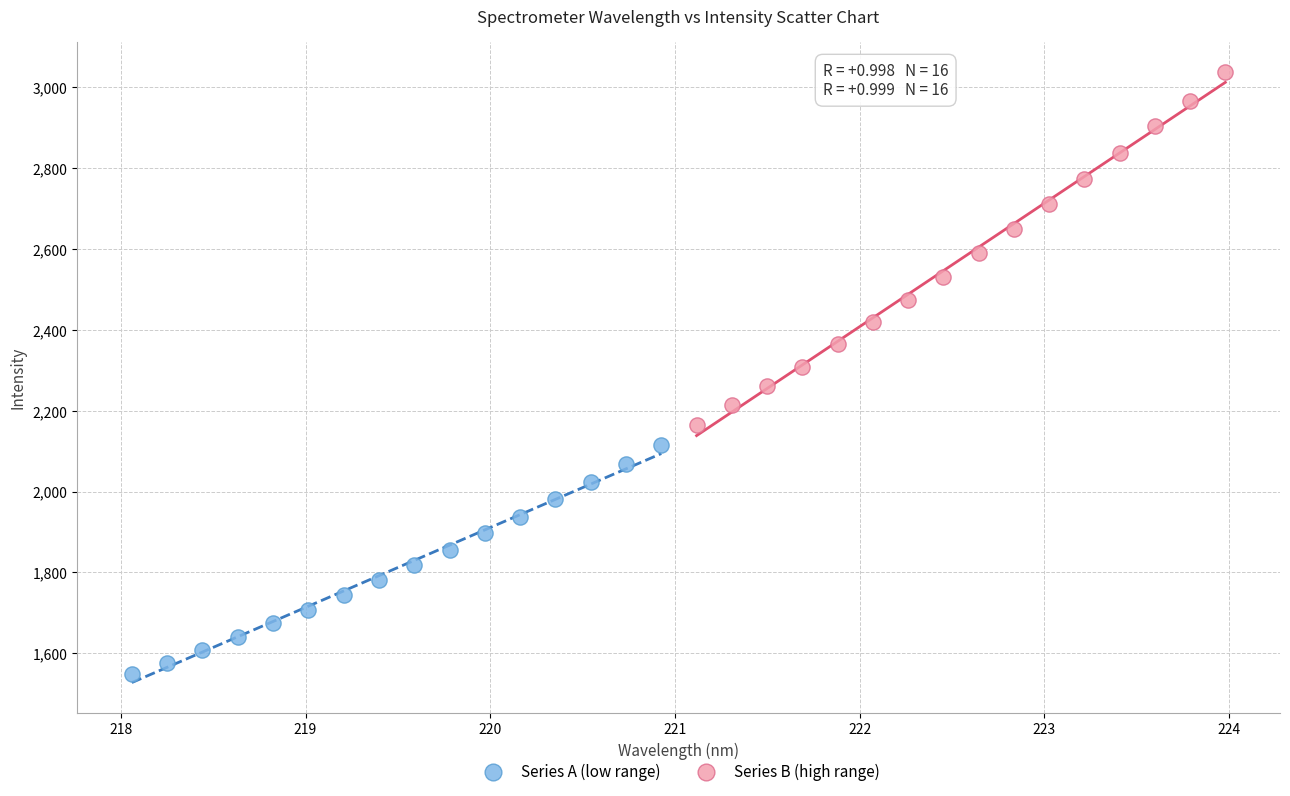

Which series has the largest Y range (max minus min)?

Series B (high range)